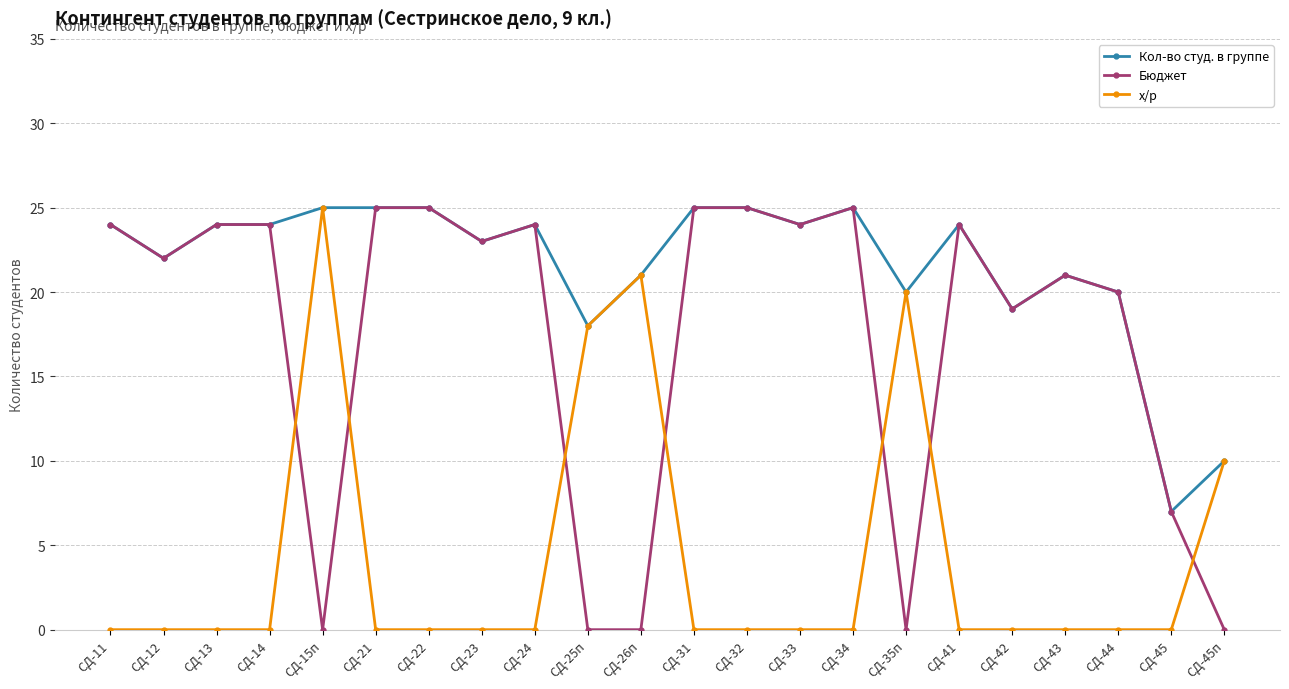

Which series has the largest total across all categories?

Кол-во студ. в группе